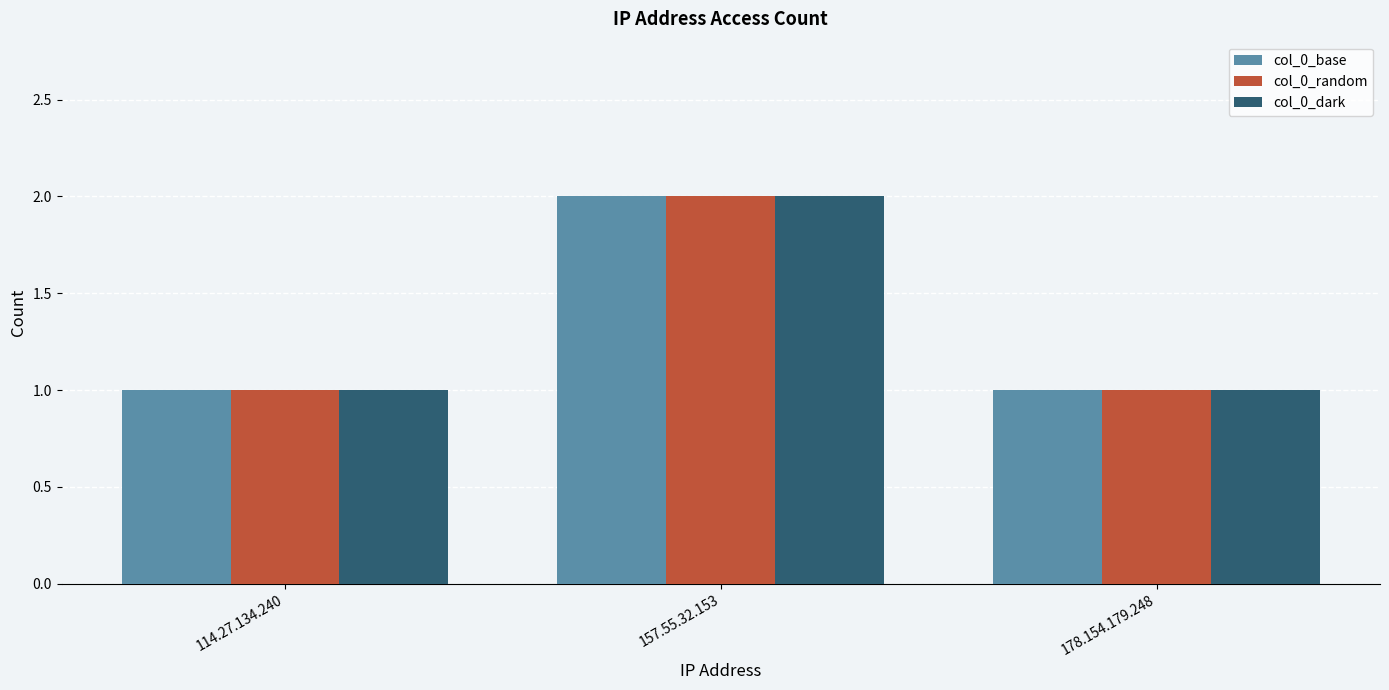

True or false: col_0_random has a value of 1 at 114.27.134.240.

True